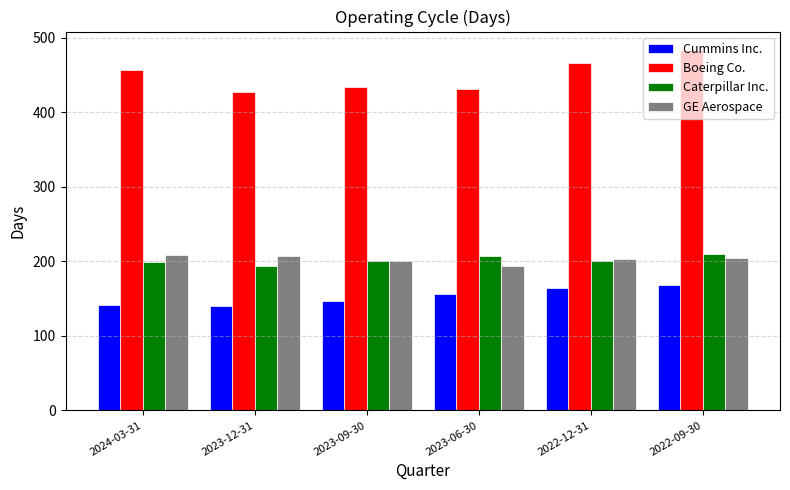

What is the sum of the Cummins Inc. values at 2023-09-30 and 2023-12-31?

287